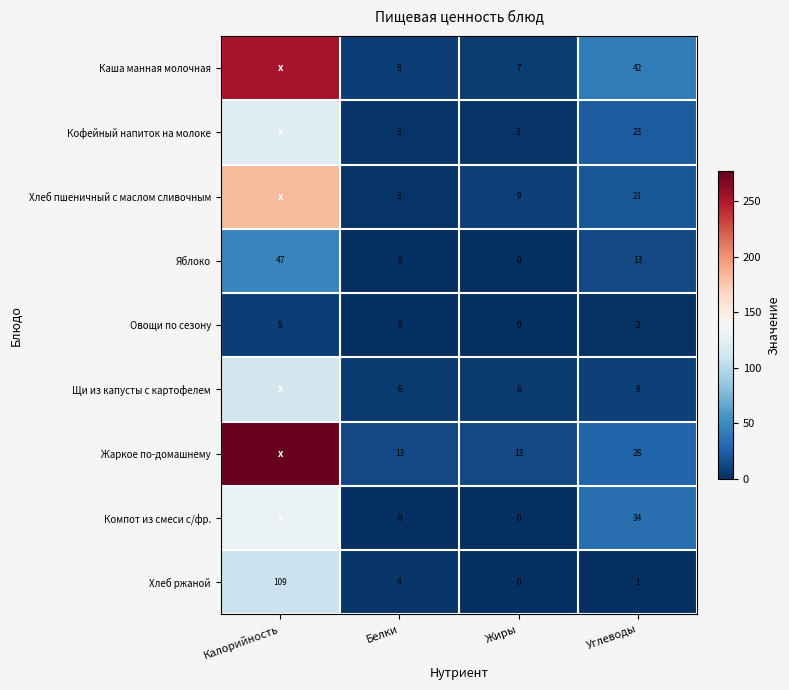

What is the spread (max minus min) of values at Калорийность?

269.0